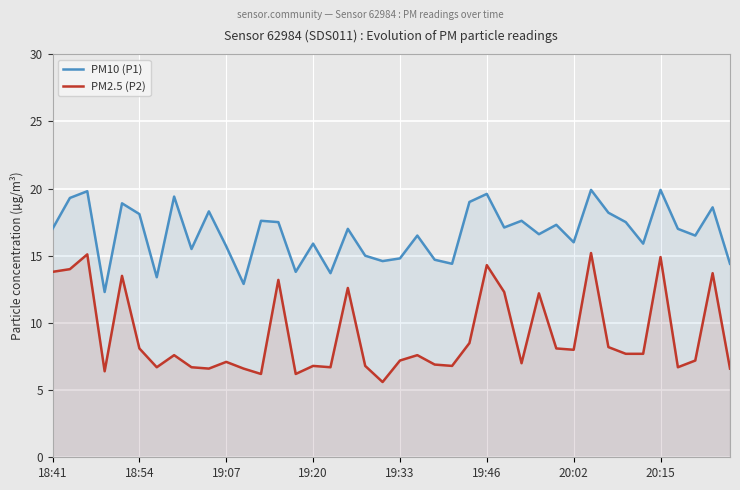

What is the smallest value displayed?

5.6